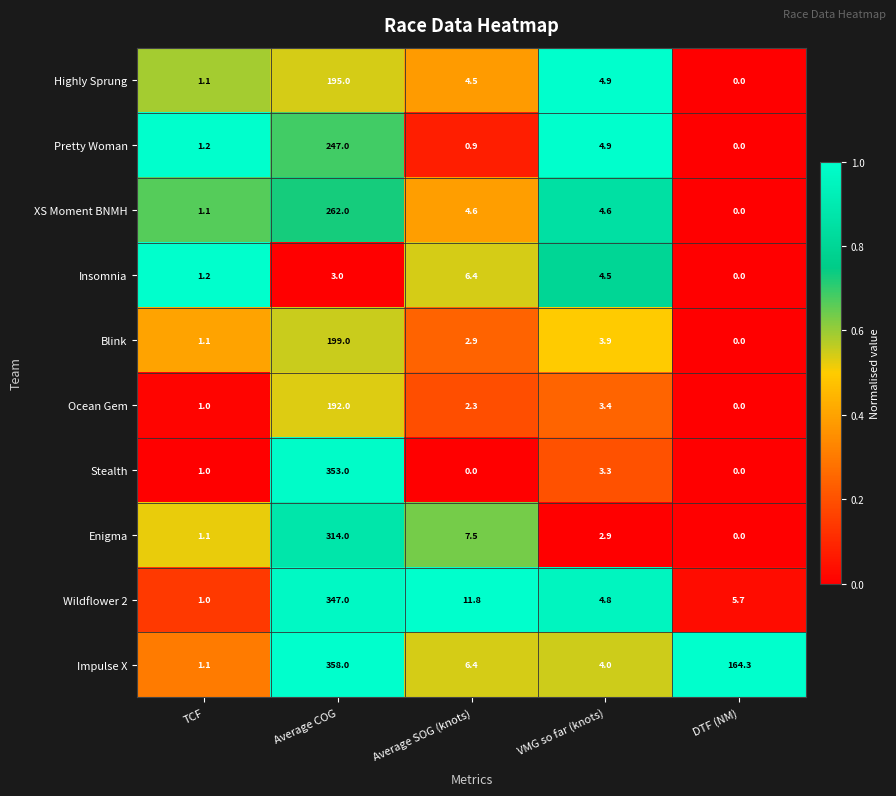

Which category has the highest value across all series?

Average COG